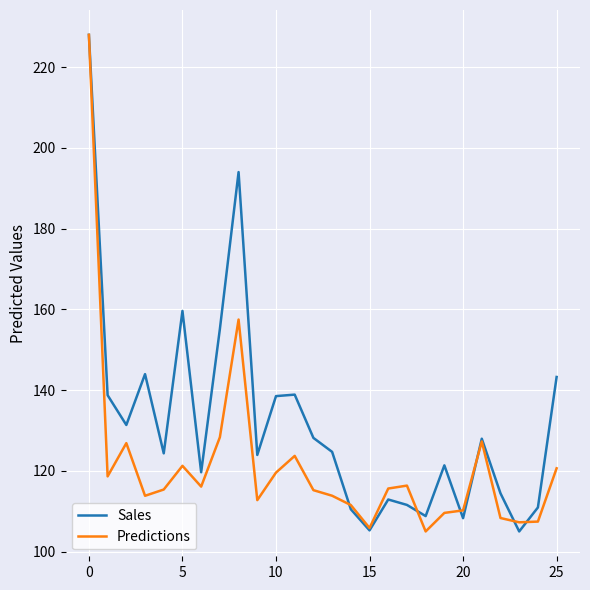

Rank the series by their average value, from highest to lowest.

Sales, Predictions